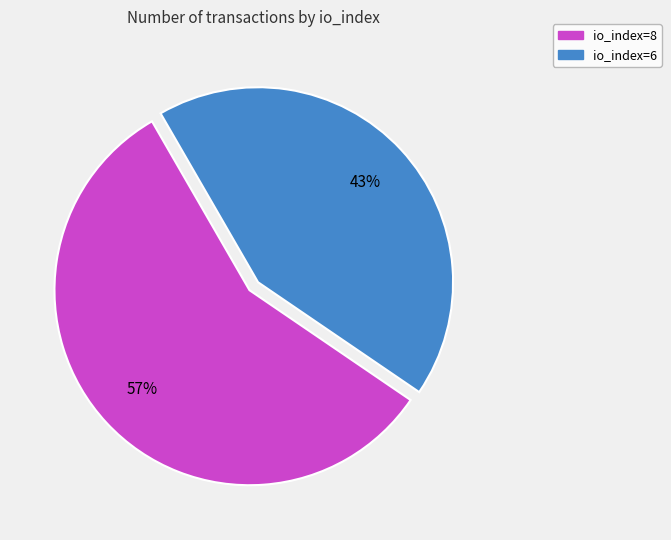

Does any single category account for the majority?

Yes